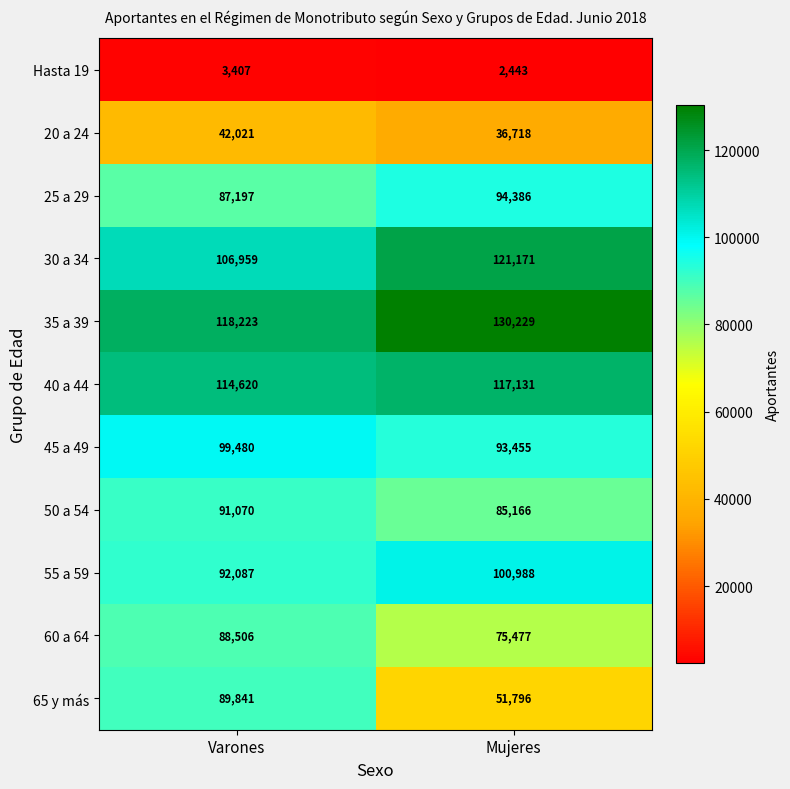

How many data points in 60 a 64 are less than 88506?

1